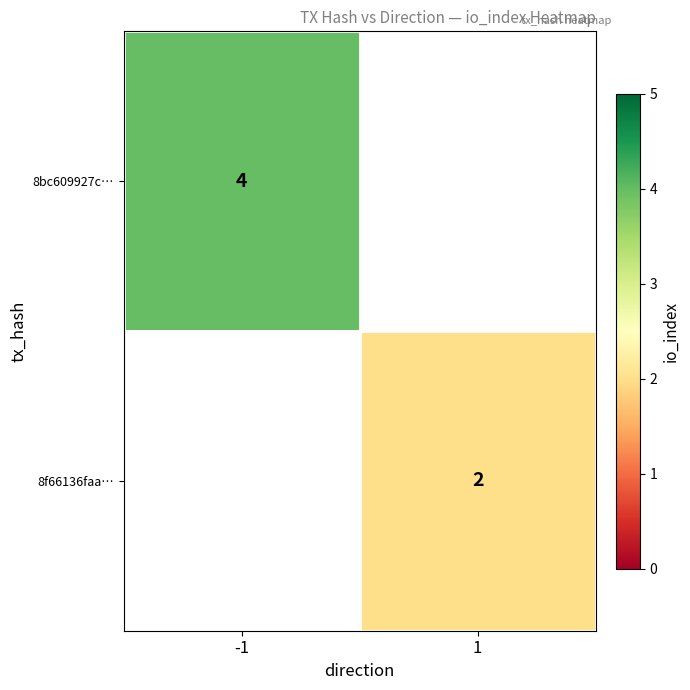

How many series are shown in this chart?

2